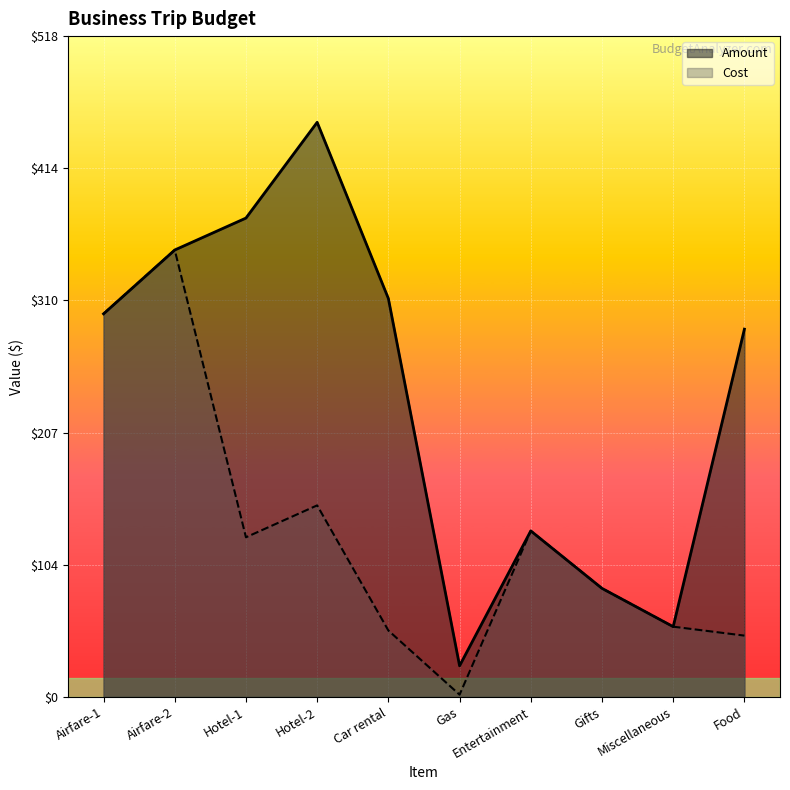

What is the difference between the Amount values at Entertainment and Gifts?

45.0